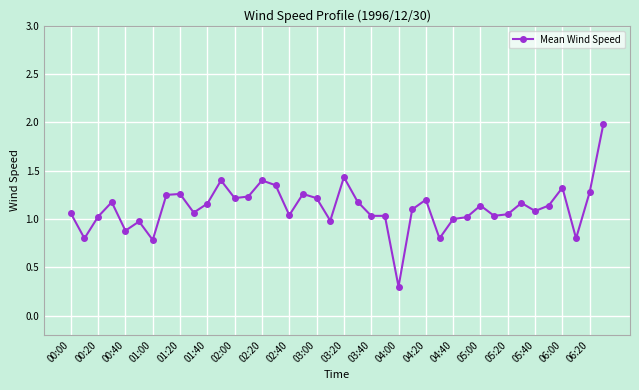

What is the smallest value displayed?

0.3